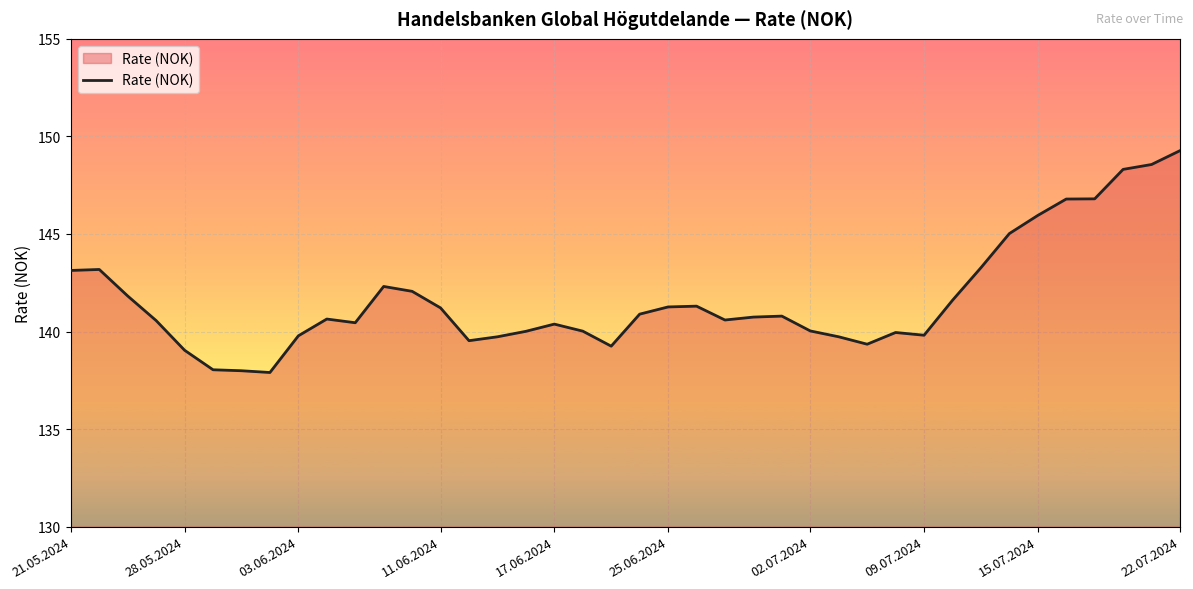

What is the average value?

141.7